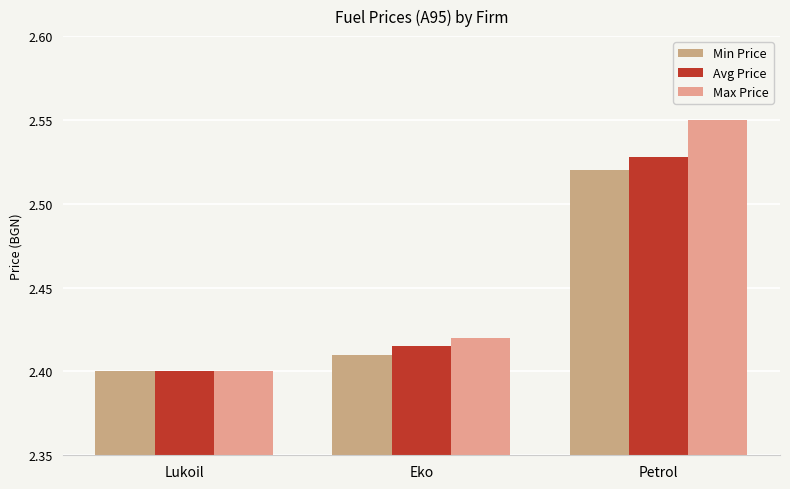

How many Avg Price values are between 2 and 3?

3